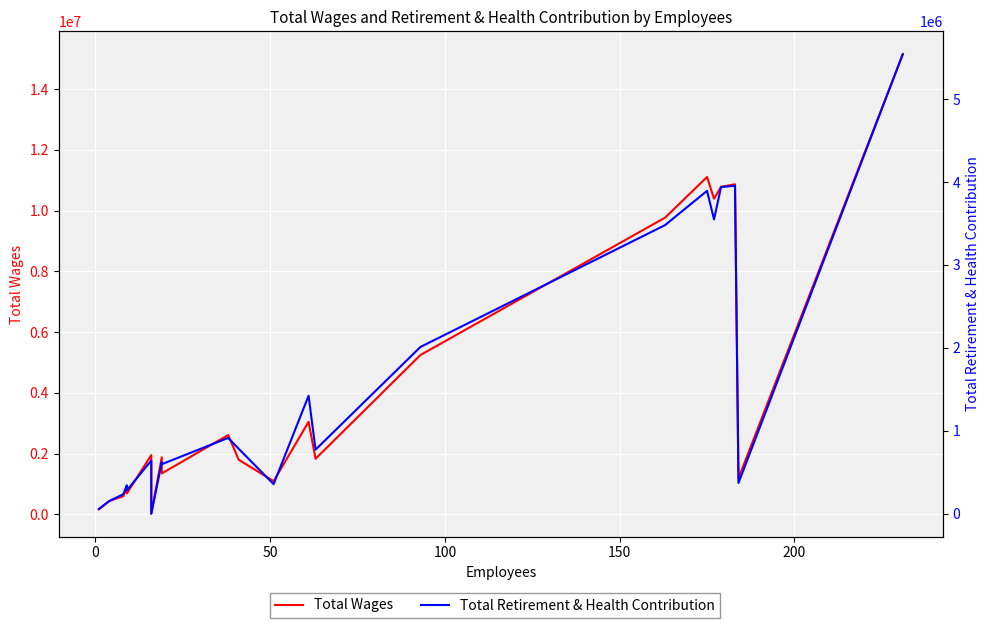

What is the sum of all Total Retirement & Health Contribution values?

33916419